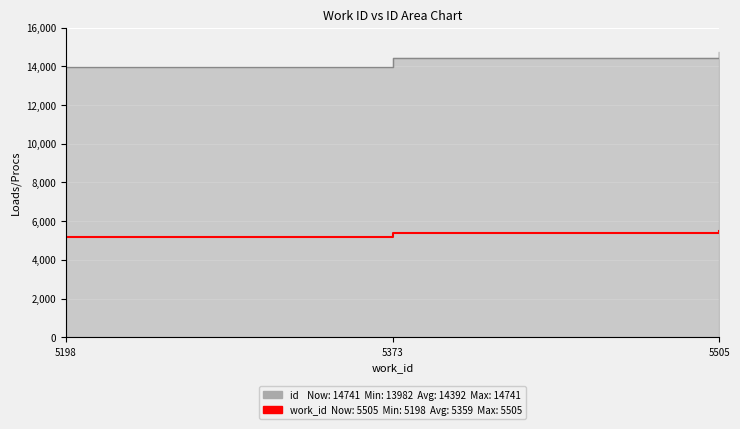

What is the value of the 3rd point from the left?

5505